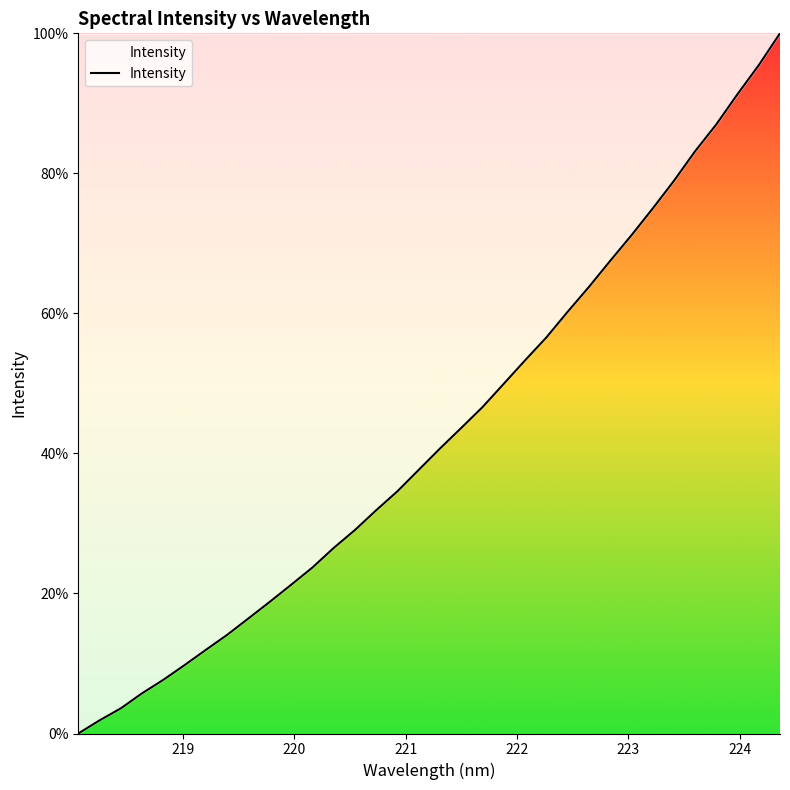

What is the greatest value displayed?

100.0